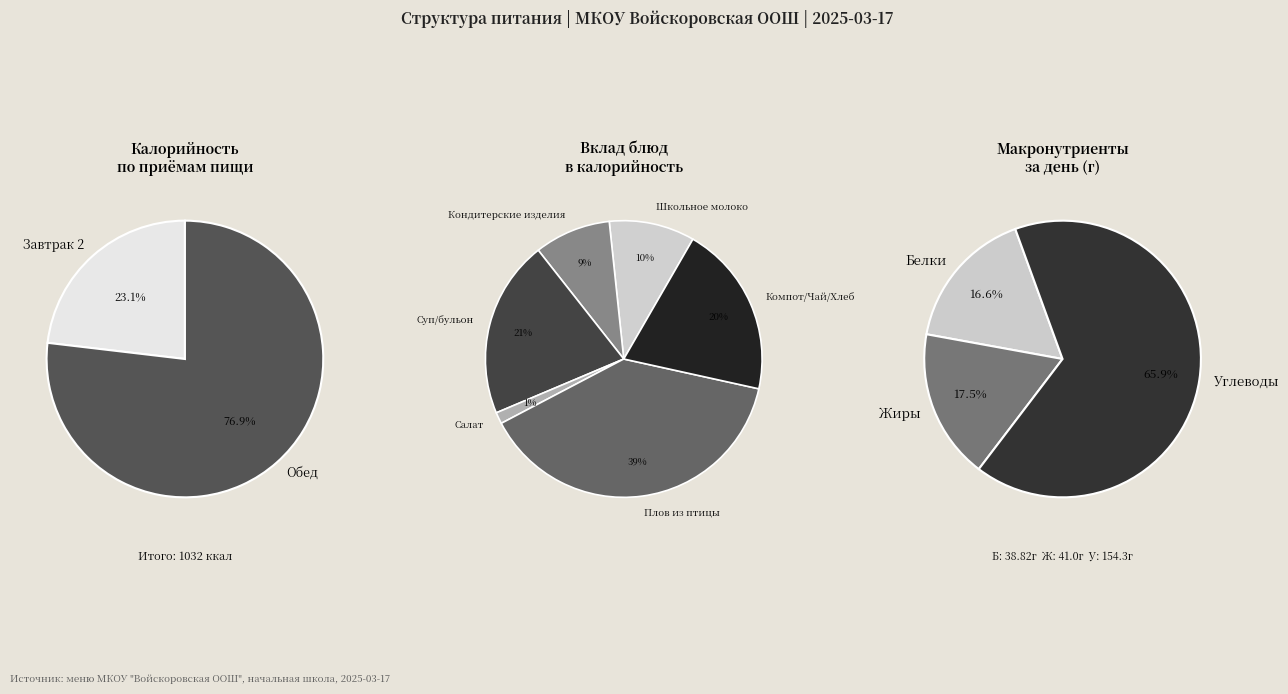

Which category has the biggest portion of the pie?

Обед